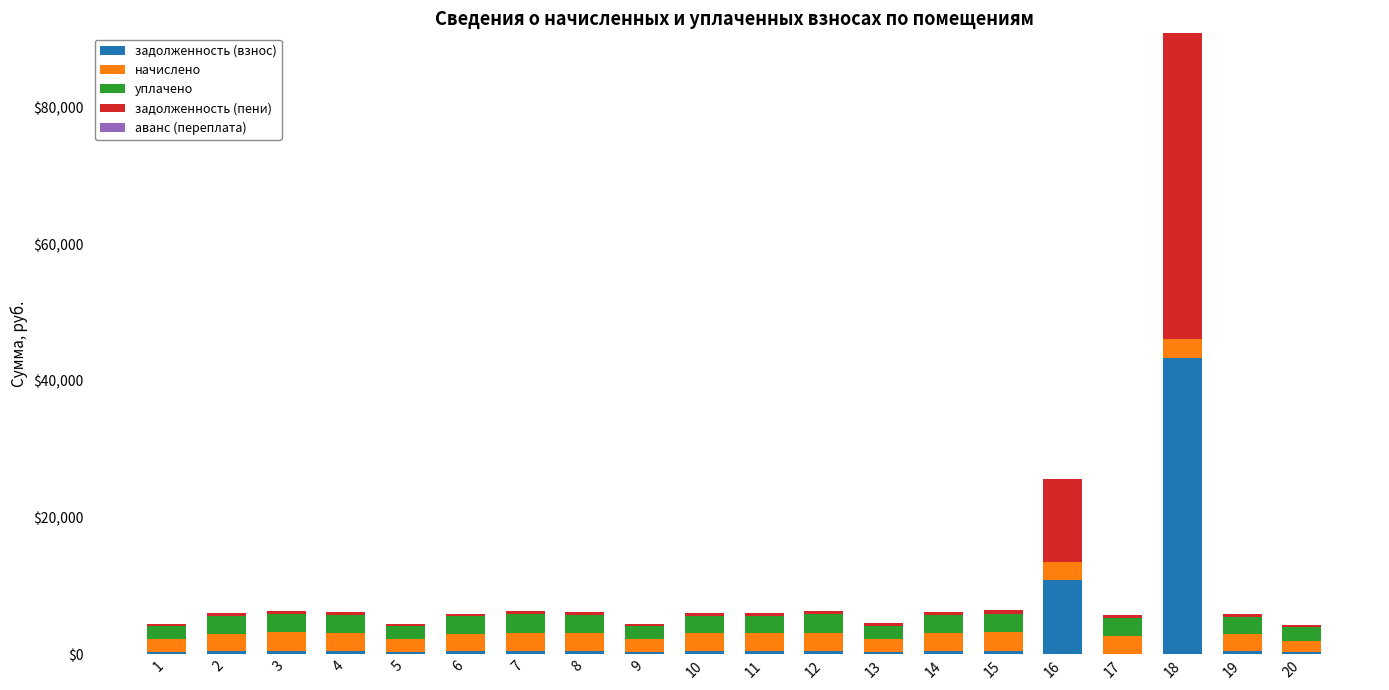

Does the chart contain stacked bars?

Yes